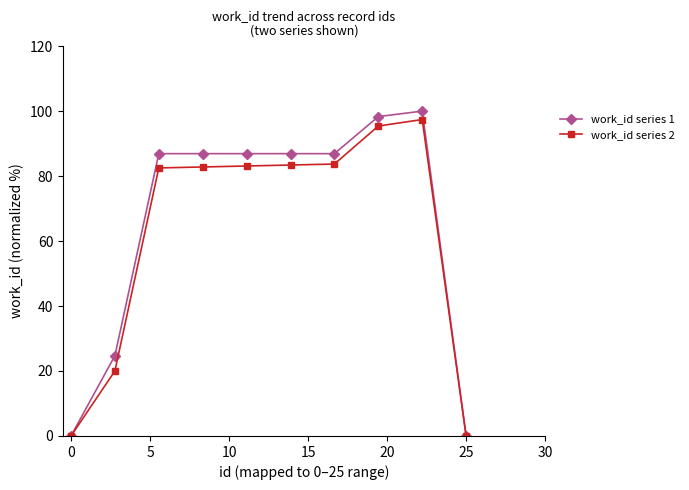

At how many categories does at least one series exceed 38?

7